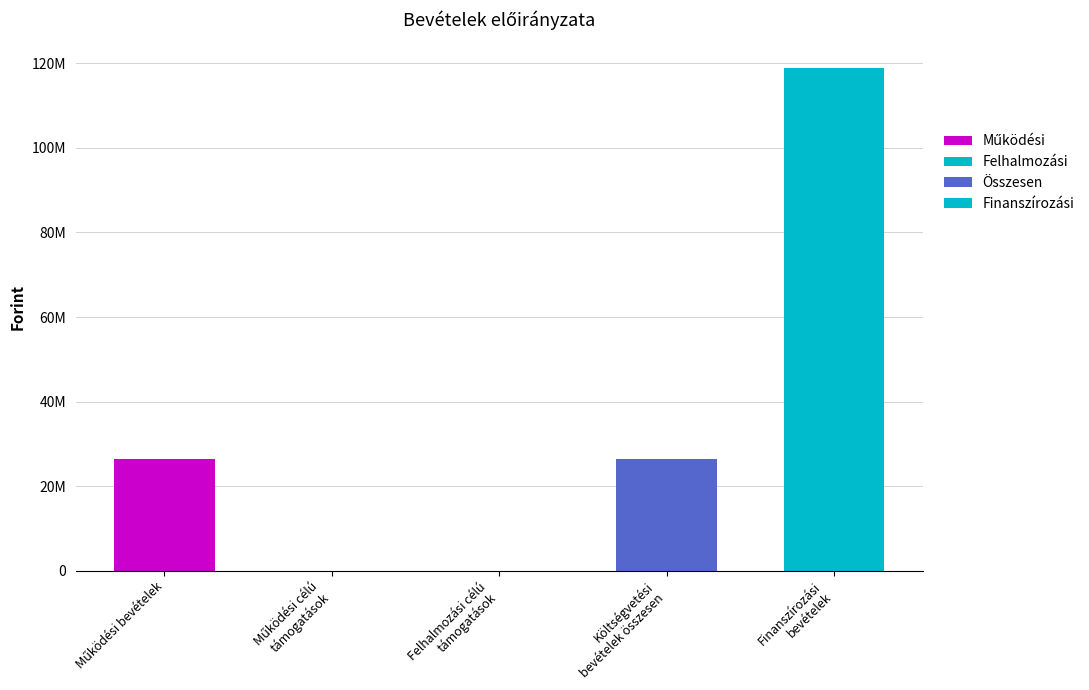

Does the chart contain stacked bars?

No